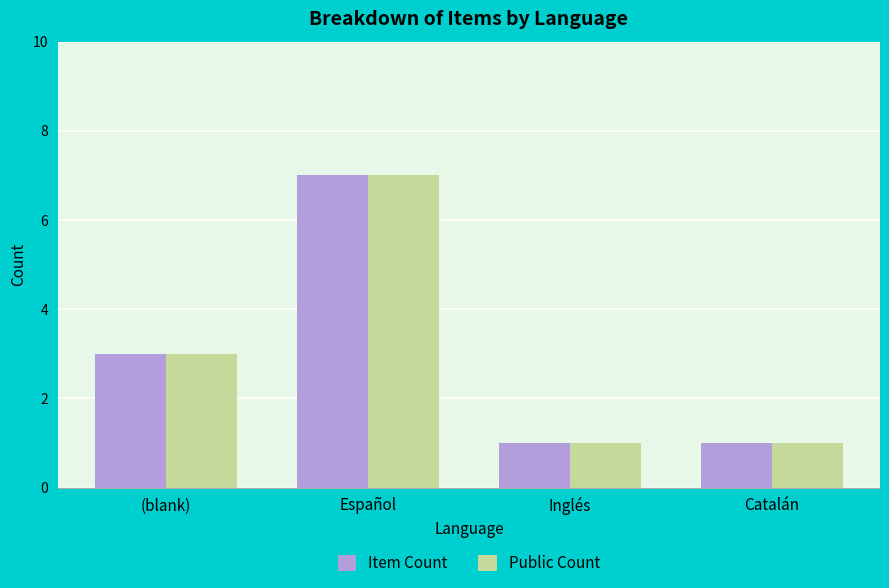

Reading right to left, extract all data points from this chart.

Item Count: Catalán=1	Inglés=1	Español=7	(blank)=3
Public Count: Catalán=1	Inglés=1	Español=7	(blank)=3